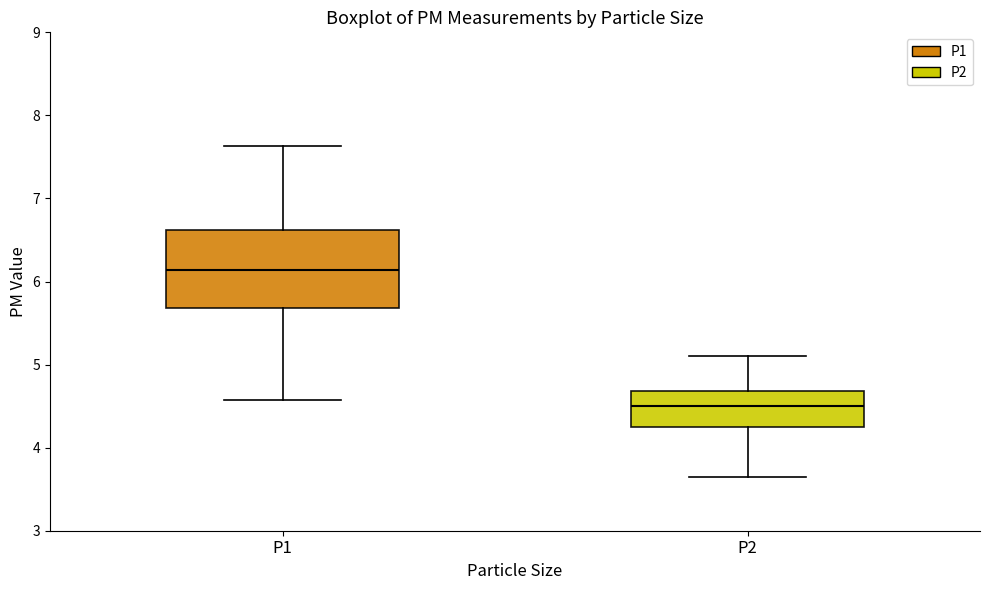

Reading left to right, read every box against the y-axis: the position of its median line, the range the box covers, and the ends of its whiskers. The values are not printed on the chart, so give them approximately, as read against the axis.

P1: median 6.1, box 5.7 to 6.6, whiskers 4.6 to 7.6
P2: median 4.5, box 4.3 to 4.7, whiskers 3.7 to 5.1